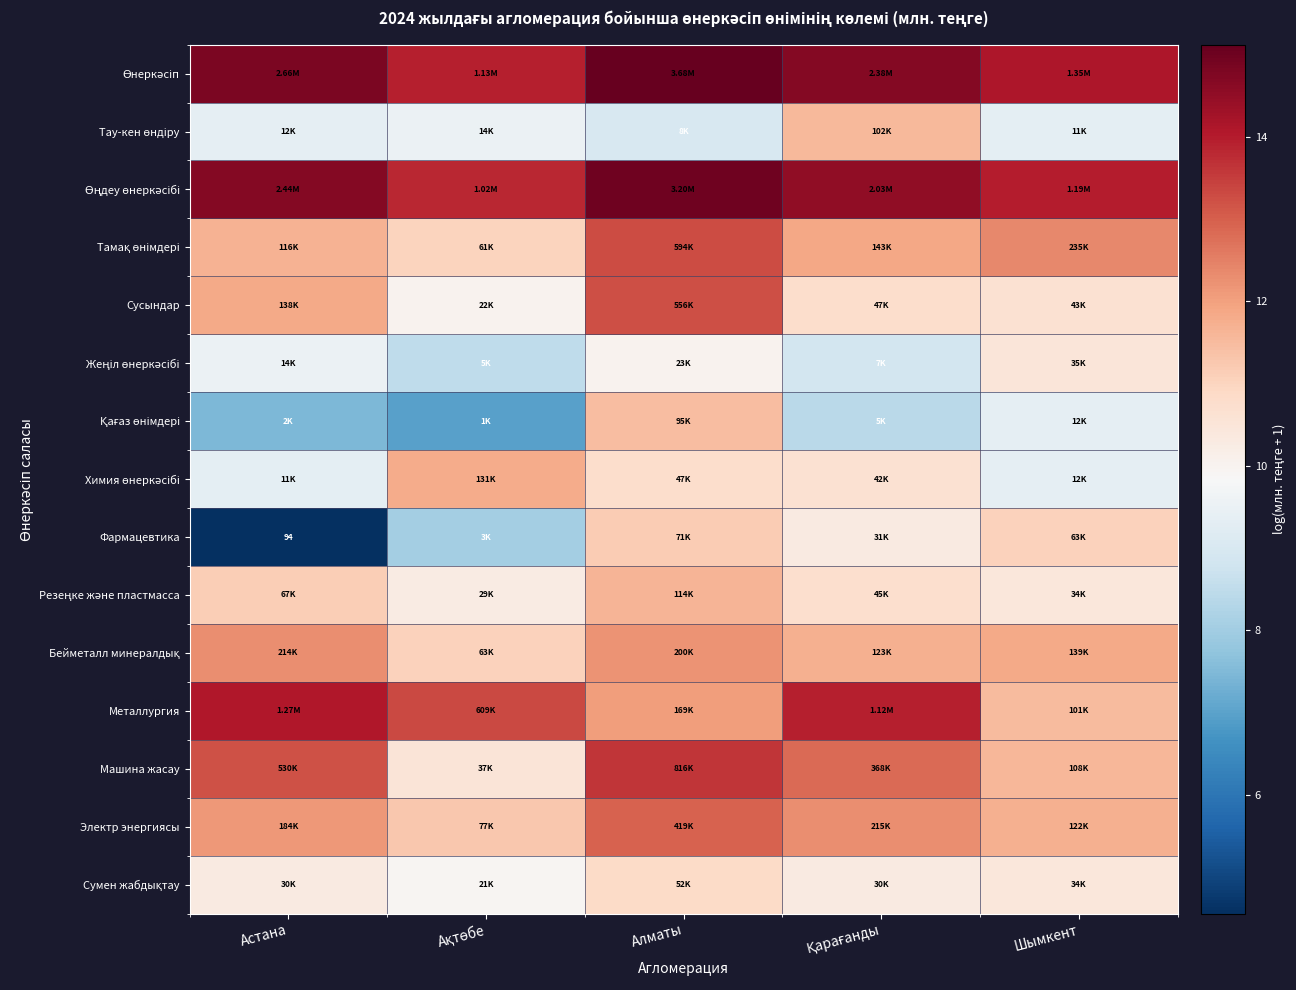

Where is Машина жасау nearest to the value 12?

Шымкент